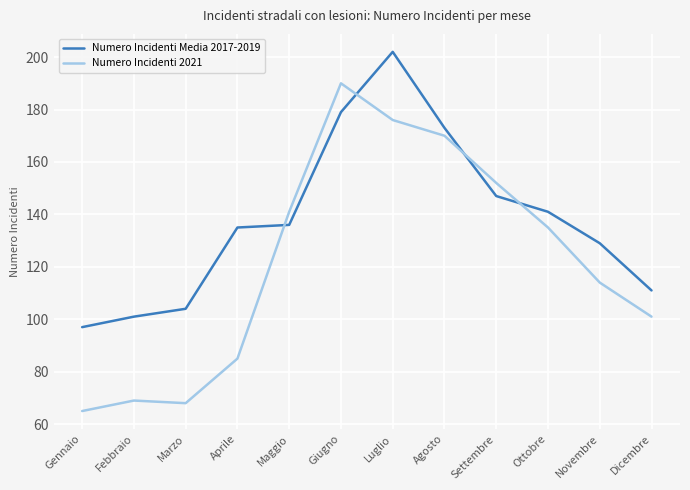

Reading left to right, transcribe all the data shown in this chart.

Numero Incidenti Media 2017-2019: Gennaio=97	Febbraio=101	Marzo=104	Aprile=135	Maggio=136	Giugno=179	Luglio=202	Agosto=173	Settembre=147	Ottobre=141	Novembre=129	Dicembre=111
Numero Incidenti 2021: Gennaio=65	Febbraio=69	Marzo=68	Aprile=85	Maggio=141	Giugno=190	Luglio=176	Agosto=170	Settembre=152	Ottobre=135	Novembre=114	Dicembre=101